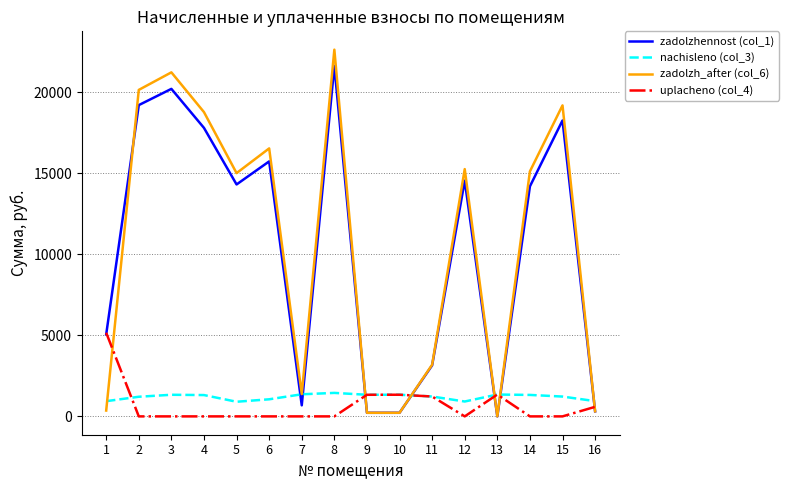

What is the spread (max minus min) of values at 4?

18775.4